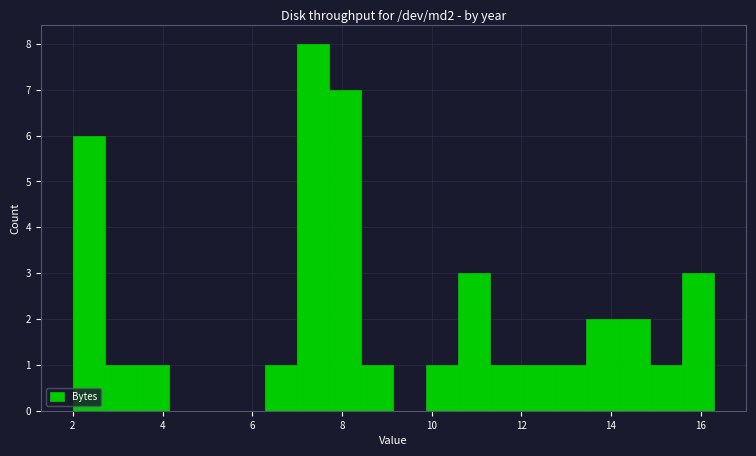

Around what value on the x-axis is the tallest bar? Give the approximate position of its centre, as read against the axis.

7.4